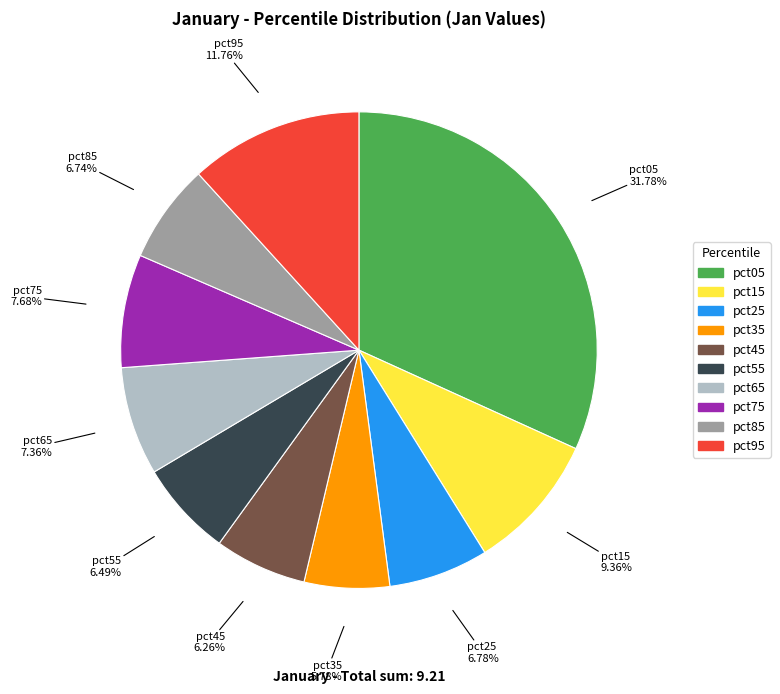

Which has a higher value, pct95 or pct85?

pct95